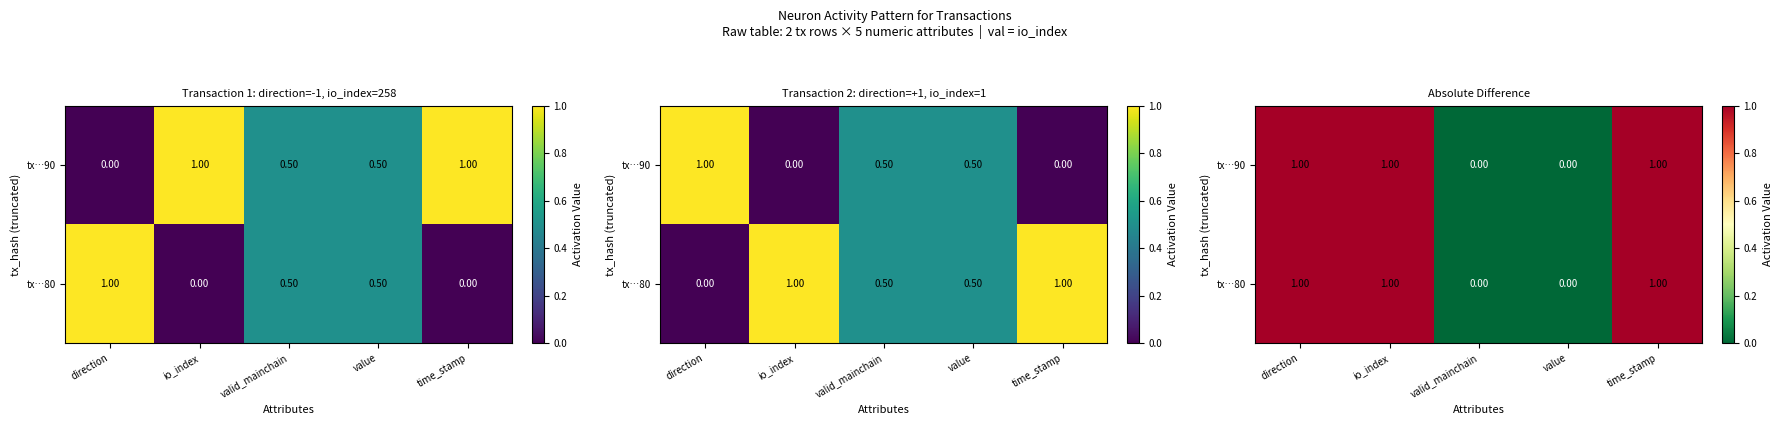

At which label is tx…90 closest to 0?

valid_mainchain